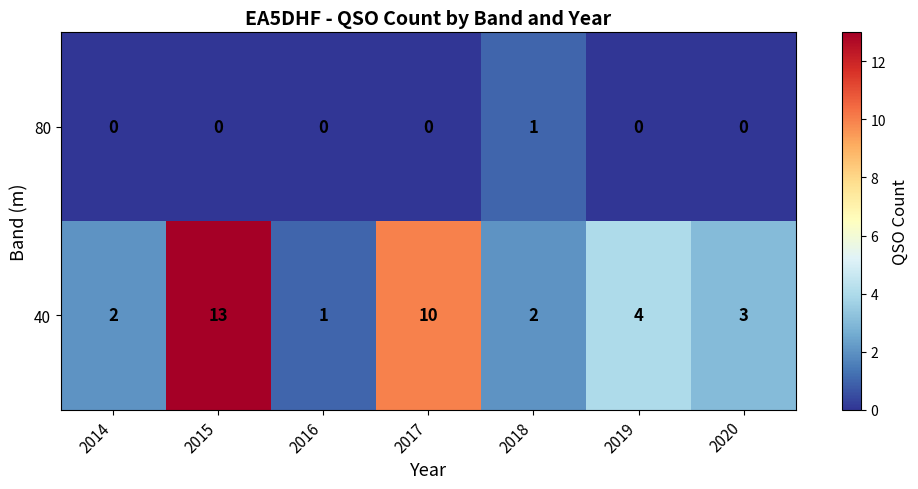

Count the number of categories in the chart.

7